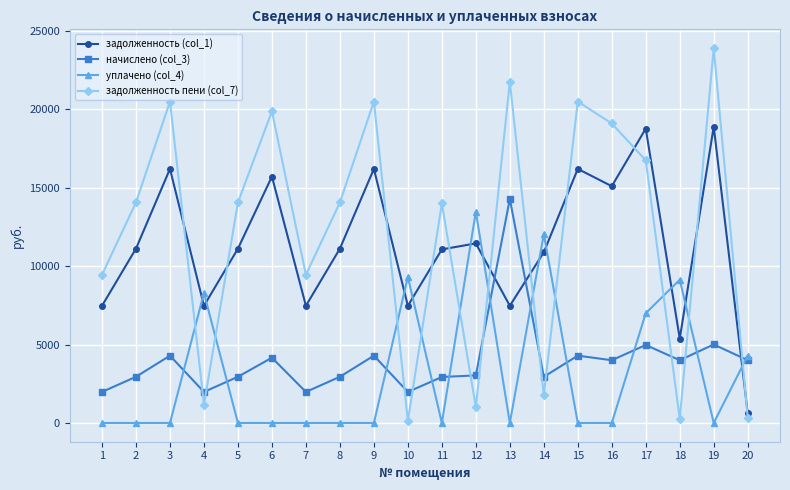

At which category does задолженность (col_1) reach its first local peak?

3